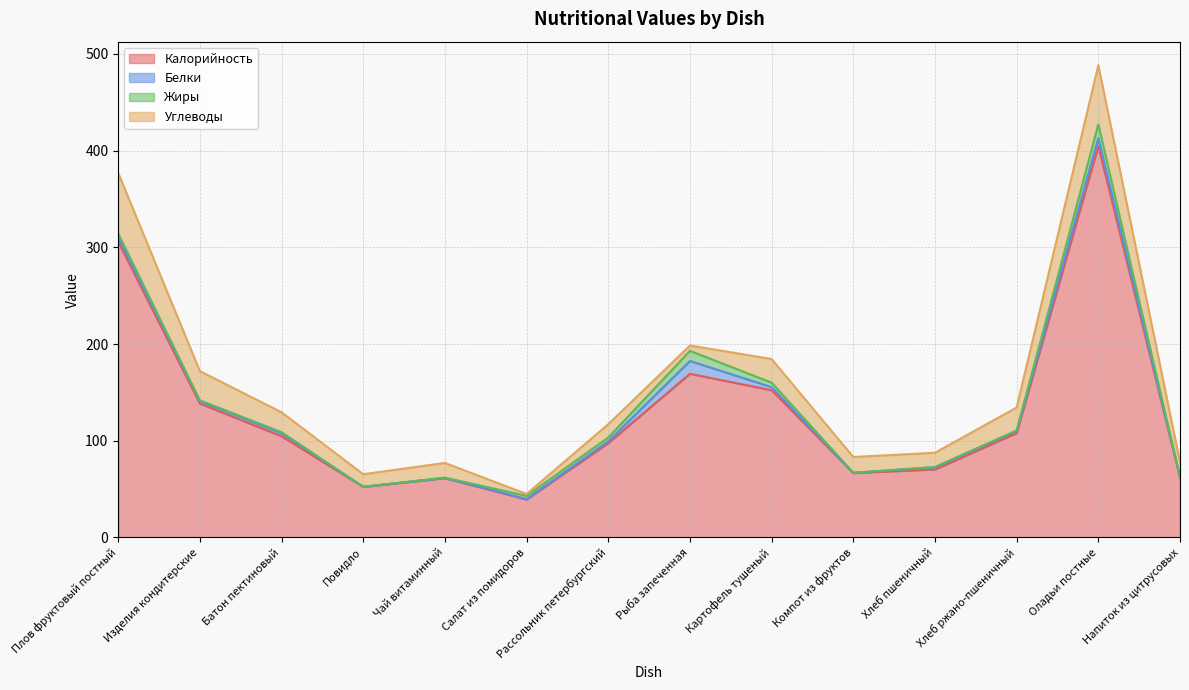

True or false: Белки and Калорийность intersect in this chart.

False